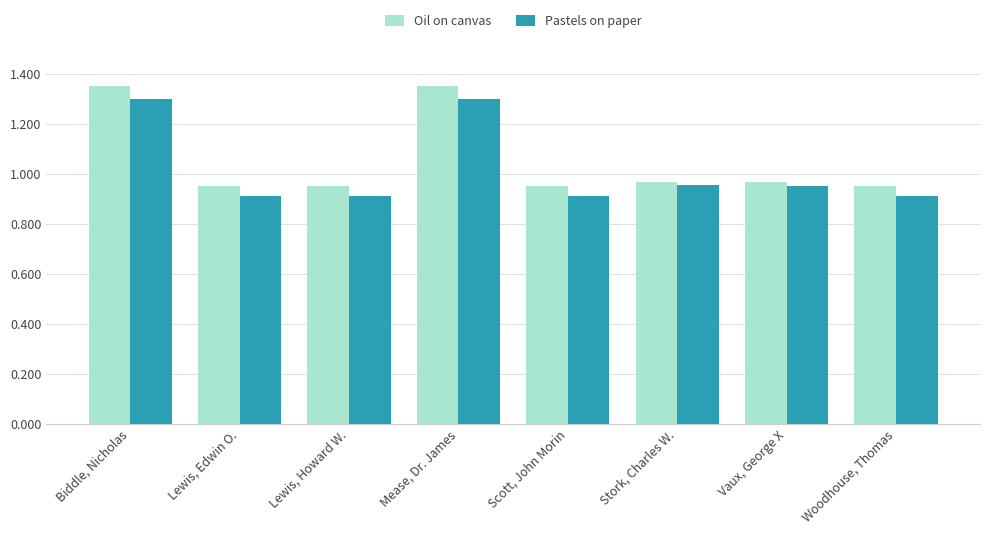

Which series has the largest range (max minus min)?

Oil on canvas